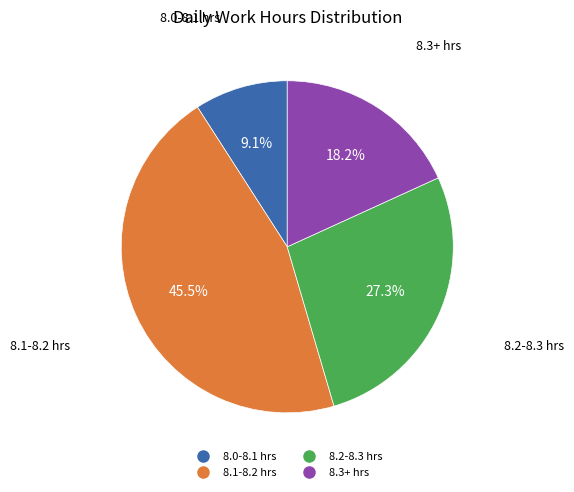

Does any single category account for the majority?

No